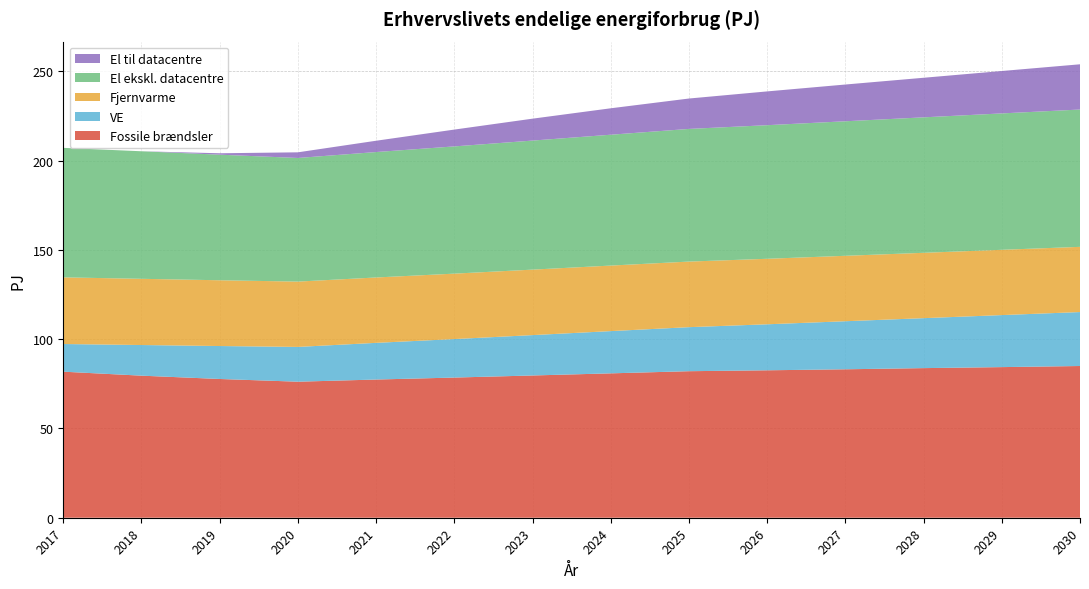

Reading left to right, list all the values displayed in this chart.

Fossile brændsler: 81.8	79.6	77.7	76.2	77.4	78.5	79.7	80.8	82.1	82.6	83.1	83.8	84.3	85.0
VE: 15.5	17.2	18.5	19.5	20.5	21.6	22.6	23.7	24.7	25.8	26.9	28.0	29.1	30.2
Fjernvarme: 37.3	37.1	36.8	36.6	36.6	36.6	36.7	36.7	36.7	36.7	36.6	36.6	36.6	36.5
El ekskl. datacentre: 72.5	71.4	70.3	69.2	70.2	71.2	72.3	73.3	74.3	74.8	75.3	75.9	76.4	76.9
El til datacentre: 0.0	0.0	0.8	3.2	6.3	9.4	12.3	14.8	17.0	18.9	20.6	22.2	23.7	25.3